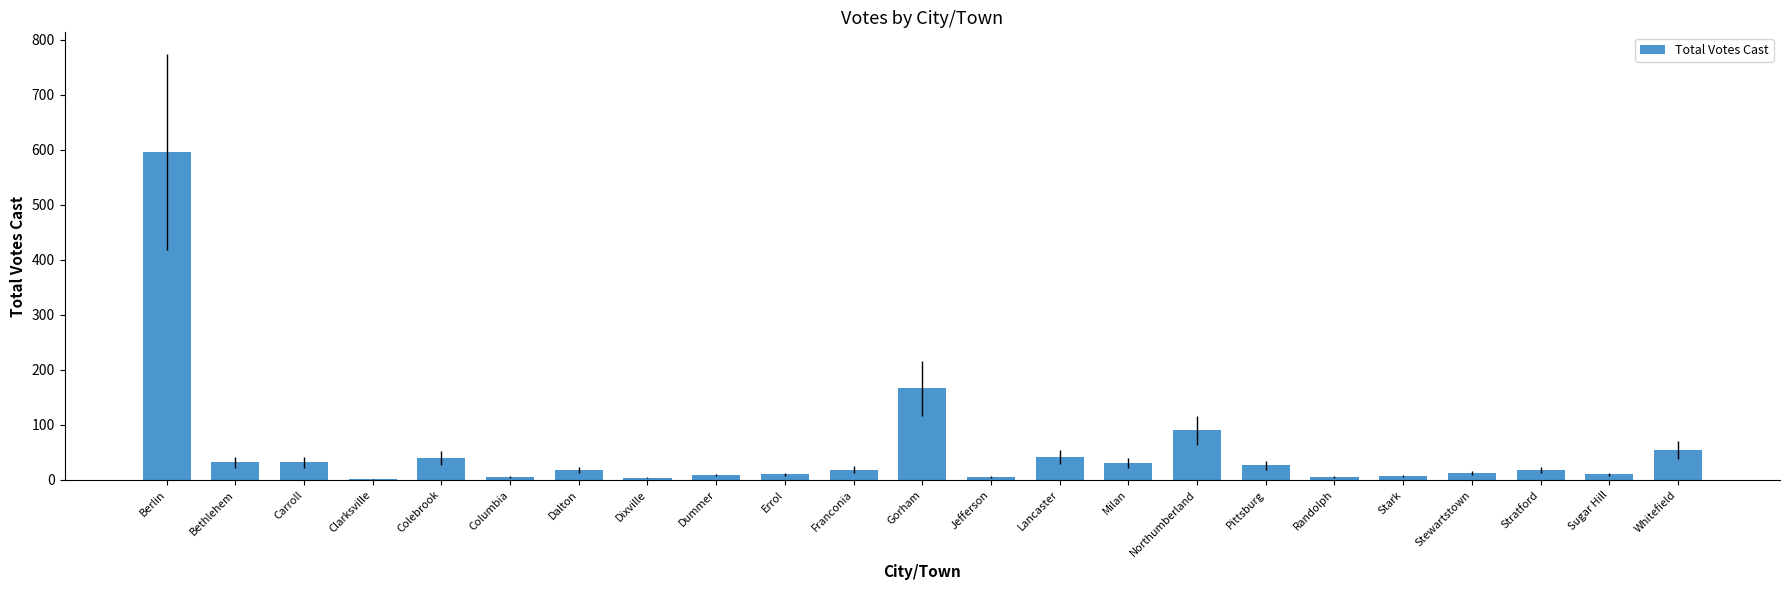

What is the ratio of the value at Lancaster to the value at Dalton?

2.3